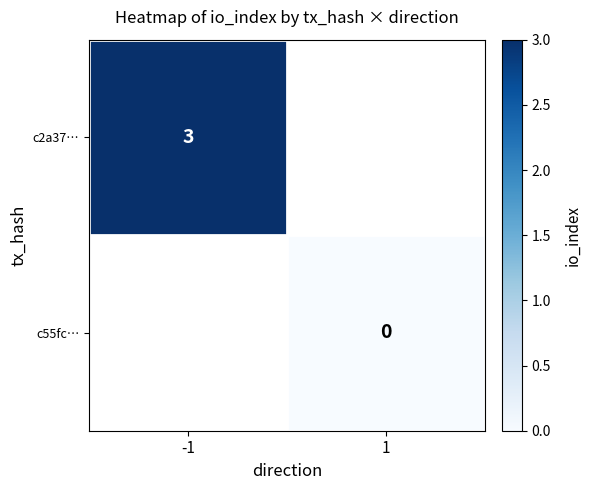

The value of c2a37… at -1 is 3. True or false?

True